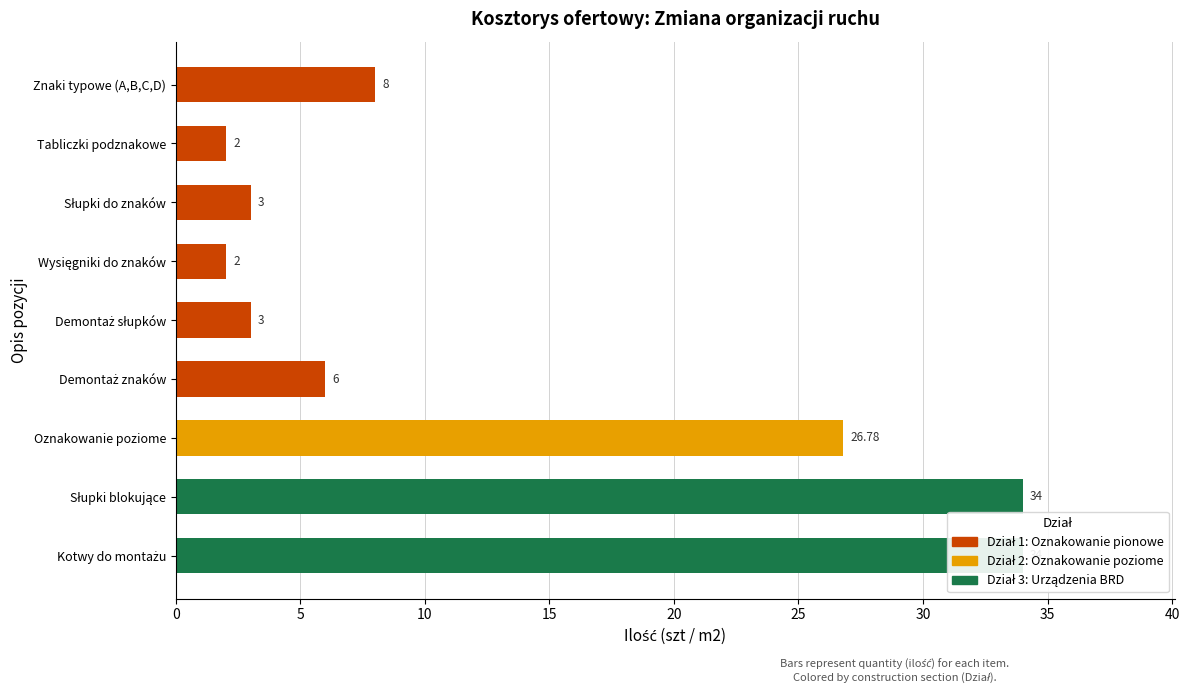

The value at Wysięgniki do znaków is 1.4. True or false?

False